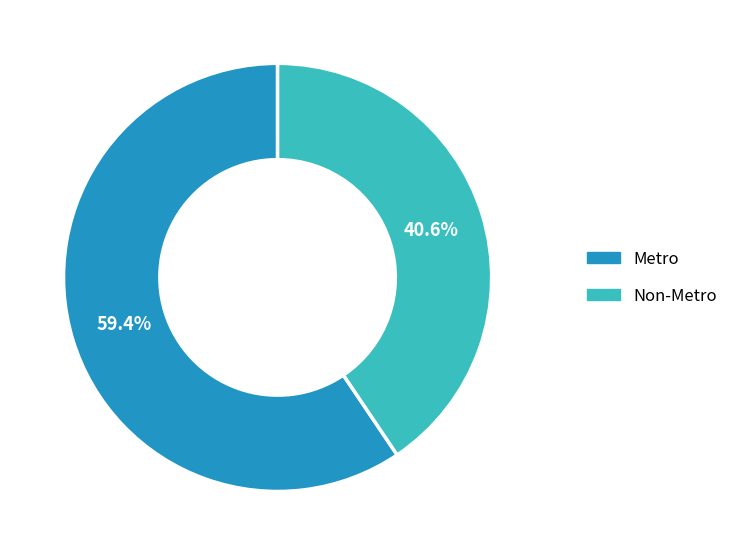

What is the majority slice?

Metro